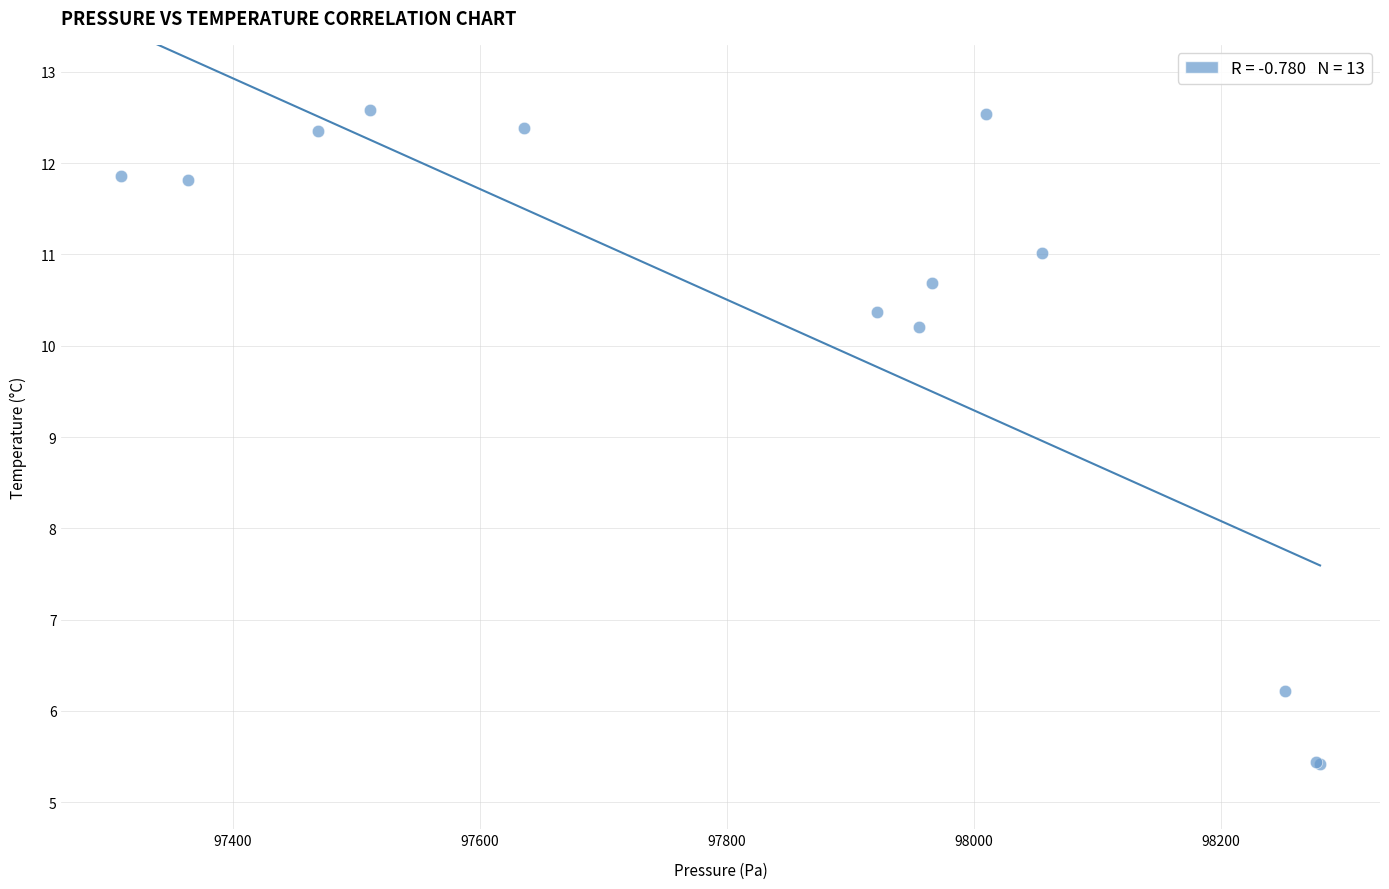

What Y value in the scatter plot is closest to 9?

10.2